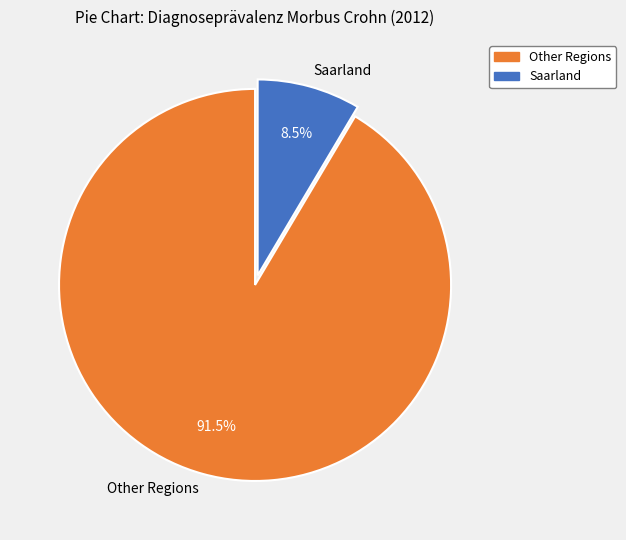

Rank the categories by value from highest to lowest.

Other Regions, Saarland